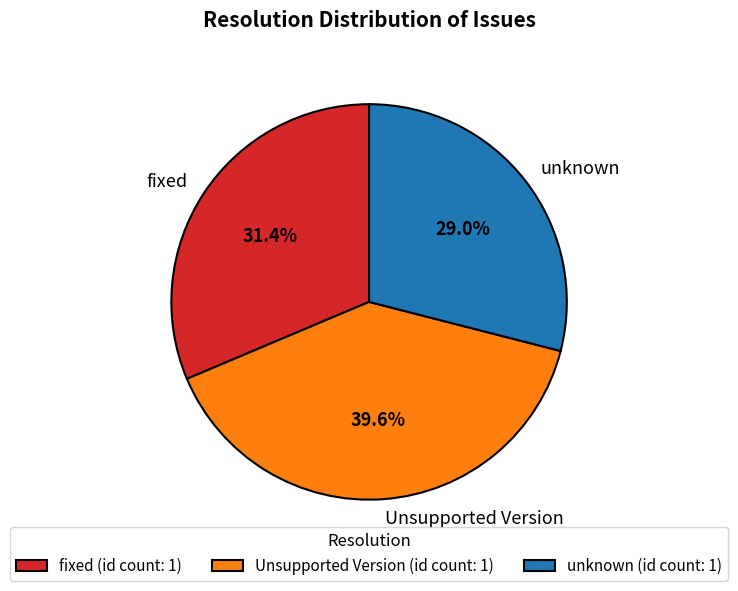

Combined, do Unsupported Version and fixed account for over 50%?

Yes